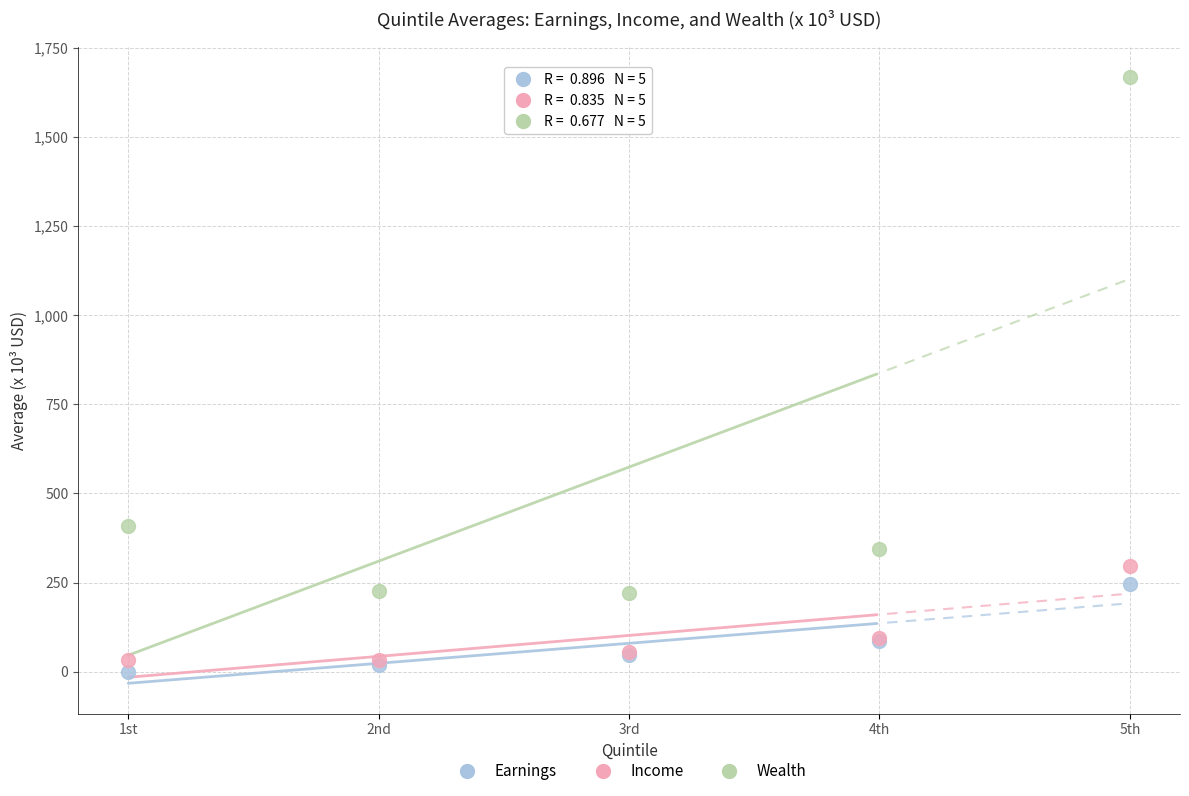

Across all series, what Y value is closest to 833?

408.2